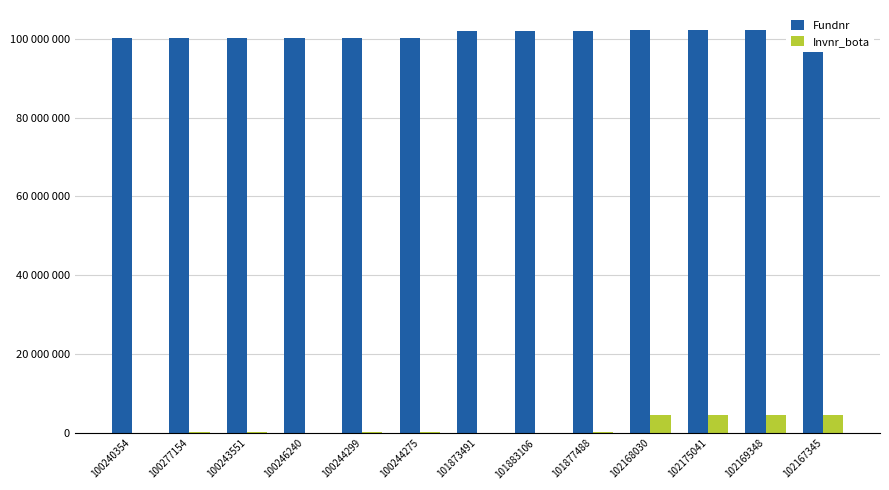

What value does the Invnr_bota series have at 100244275, to the nearest 100?

144300